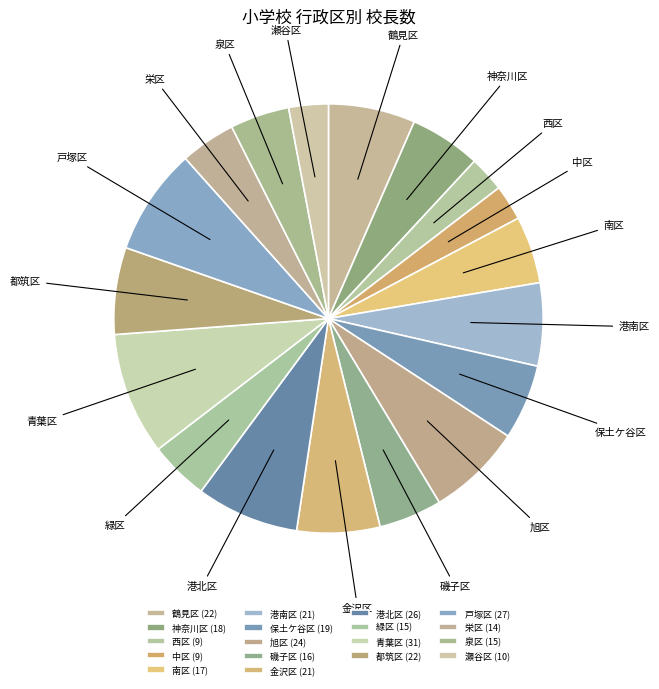

The 港北区 slice represents 8% of the pie. True or false?

True